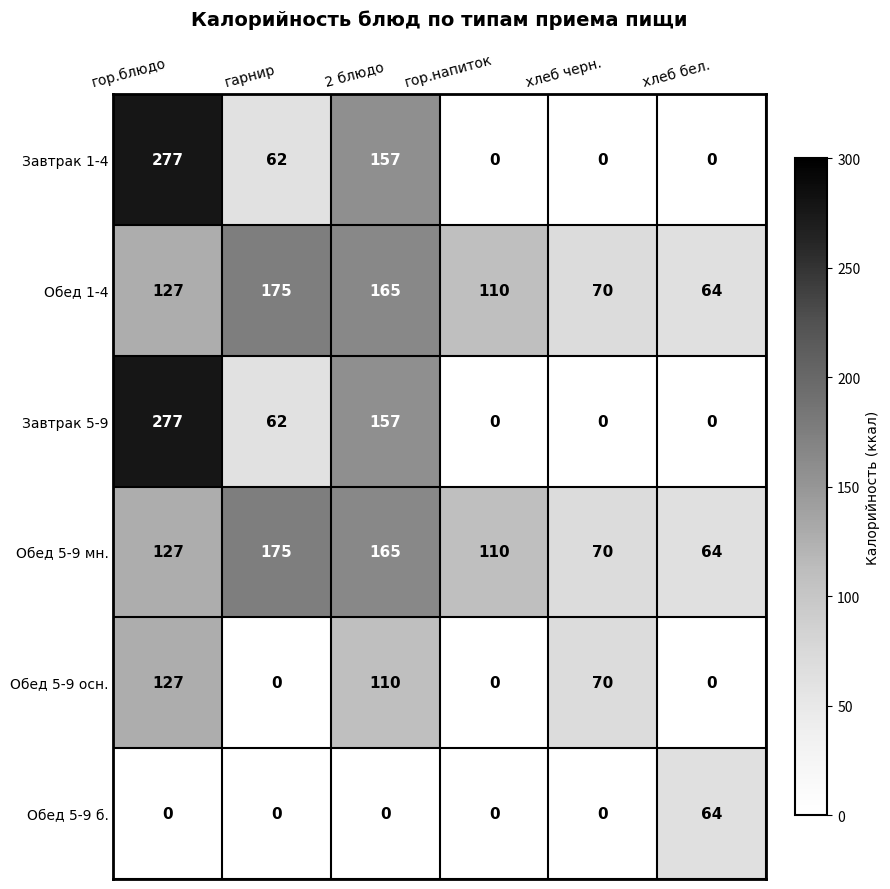

What is the difference between the Обед 5-9 мн. values at хлеб черн. and гор.блюдо?

57